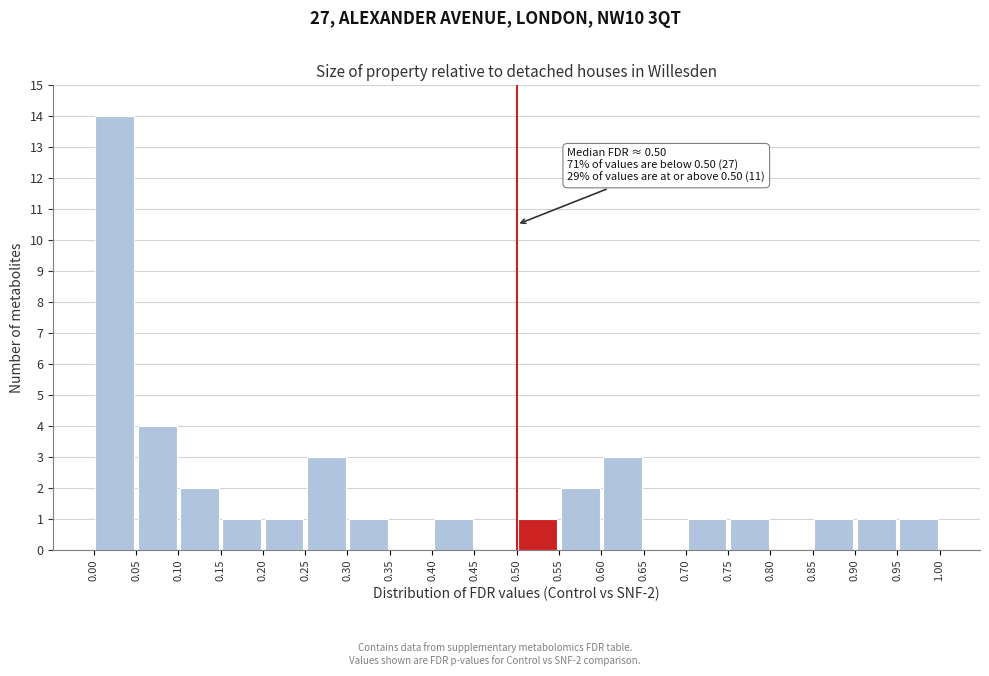

Over which range of the x-axis is the bar tallest?

0.00 to 0.05